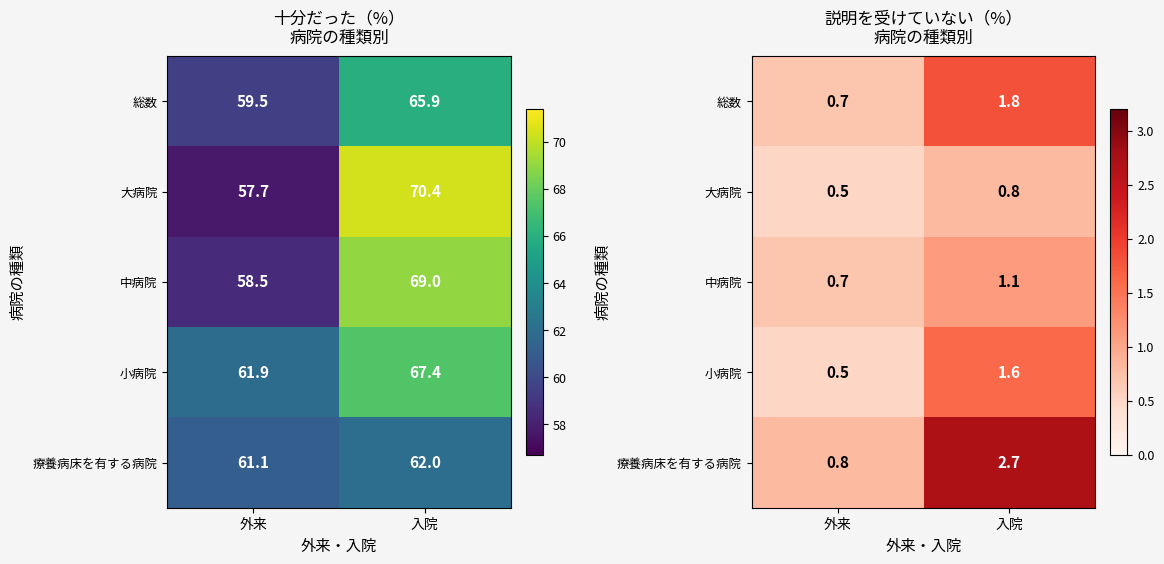

List the series in order of their peak value, lowest first.

大病院, 中病院, 小病院, 総数, 療養病床を有する病院